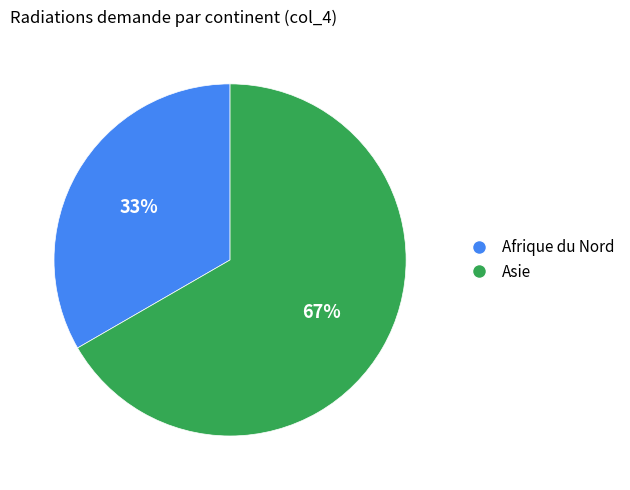

Does any single category account for the majority?

Yes